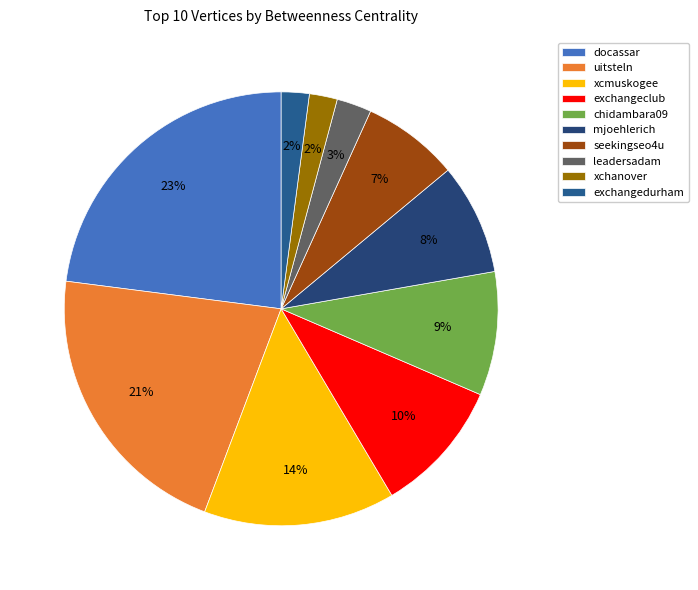

How many slices are in this pie chart?

10